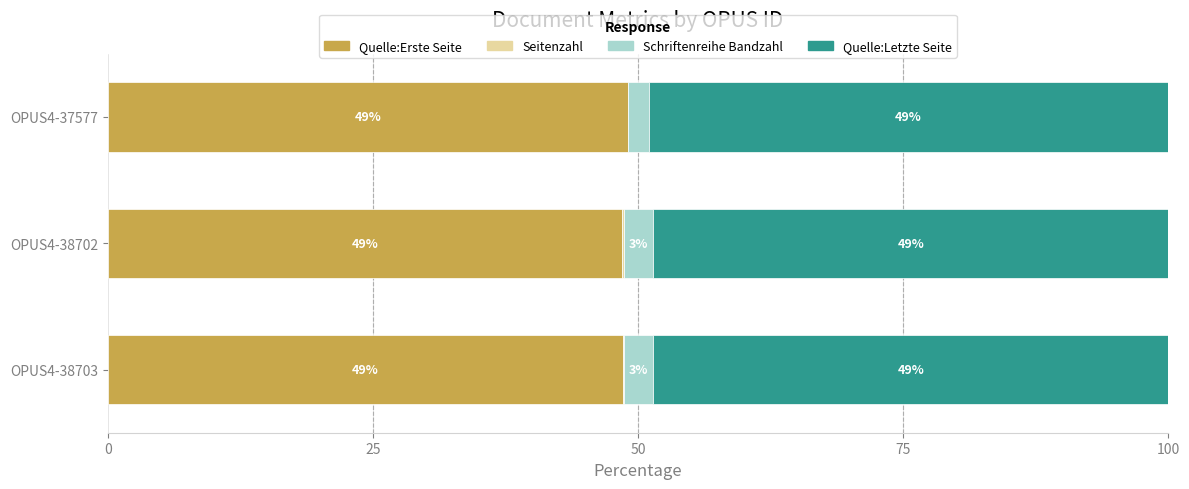

What is the total value across all series at OPUS4-37577?

100.0